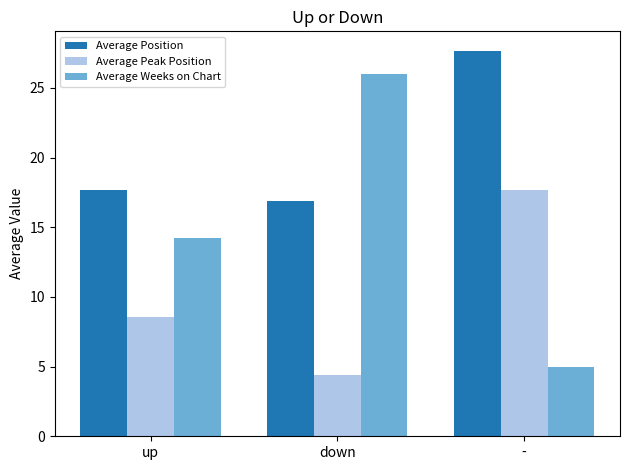

What is the spread (max minus min) of values at -?

22.7